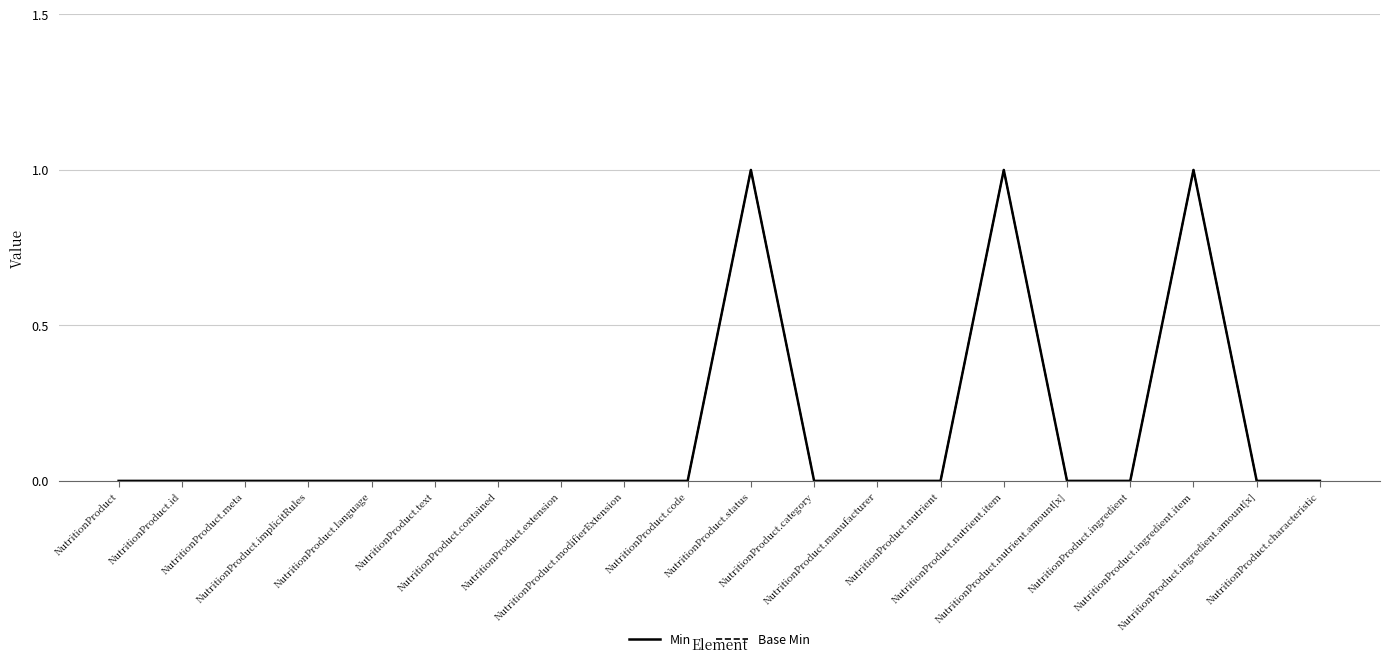

How many interior local peaks does the Min series have?

3